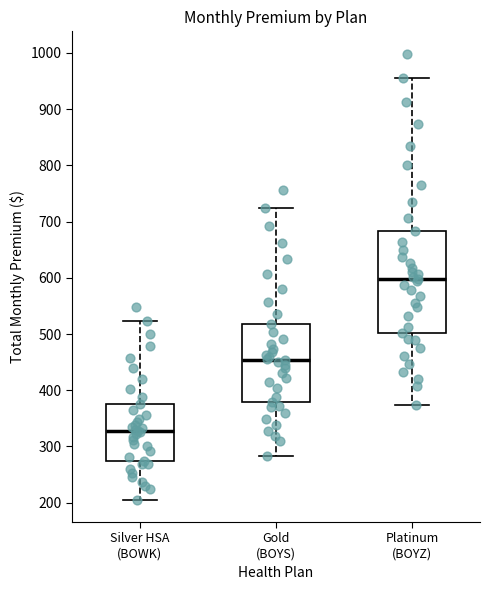

Reading left to right, transcribe this box plot: for each box, give where its median line is, the range the box spans, and where its two whiskers end, as read against the y-axis. The values are not printed on the chart, so give them approximately, as read against the axis.

Silver HSA (BOWK): median 330, box 270 to 370, whiskers 210 to 520
Gold (BOYS): median 450, box 380 to 520, whiskers 280 to 720
Platinum (BOYZ): median 600, box 500 to 680, whiskers 370 to 960